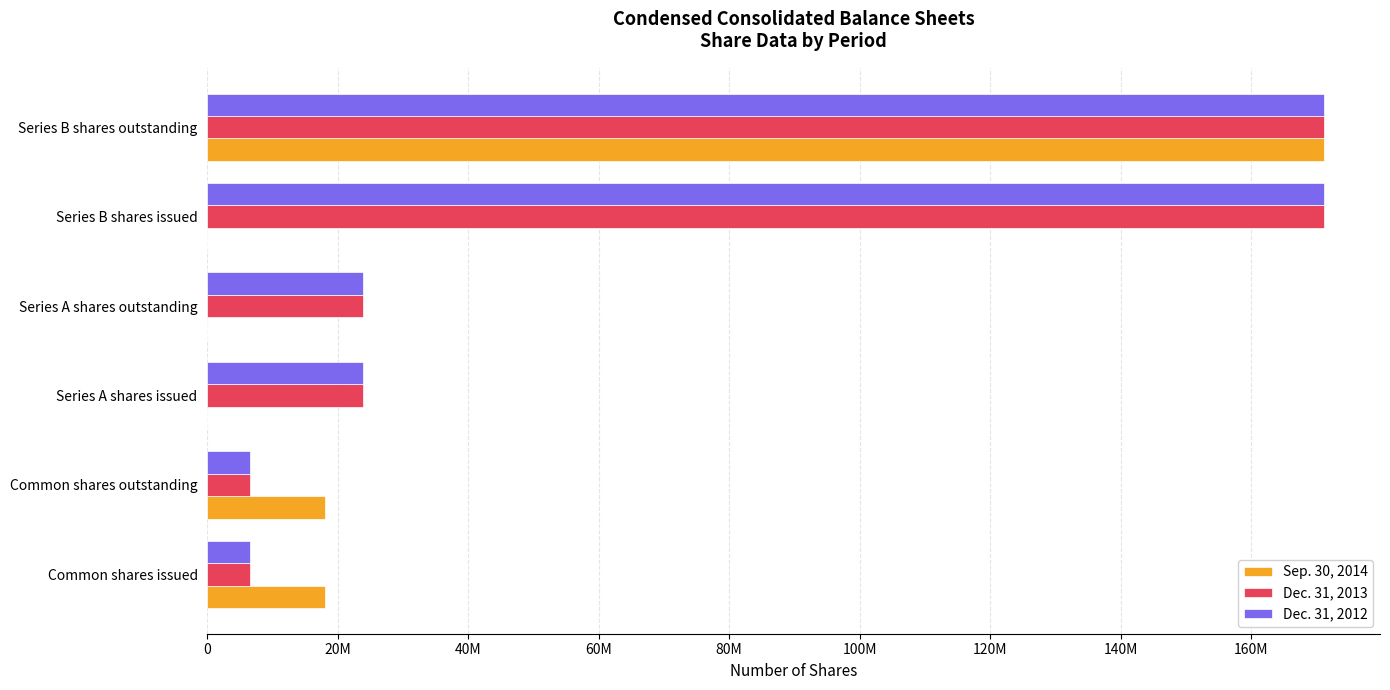

At which category is the sum across all series the highest?

Series B shares outstanding